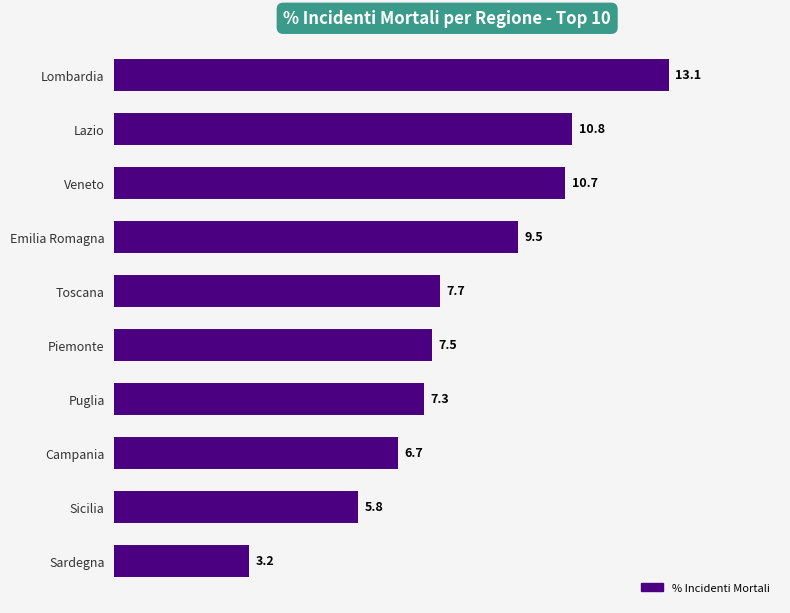

List the labels in order of value, largest first.

Lombardia, Lazio, Veneto, Emilia Romagna, Toscana, Piemonte, Puglia, Campania, Sicilia, Sardegna